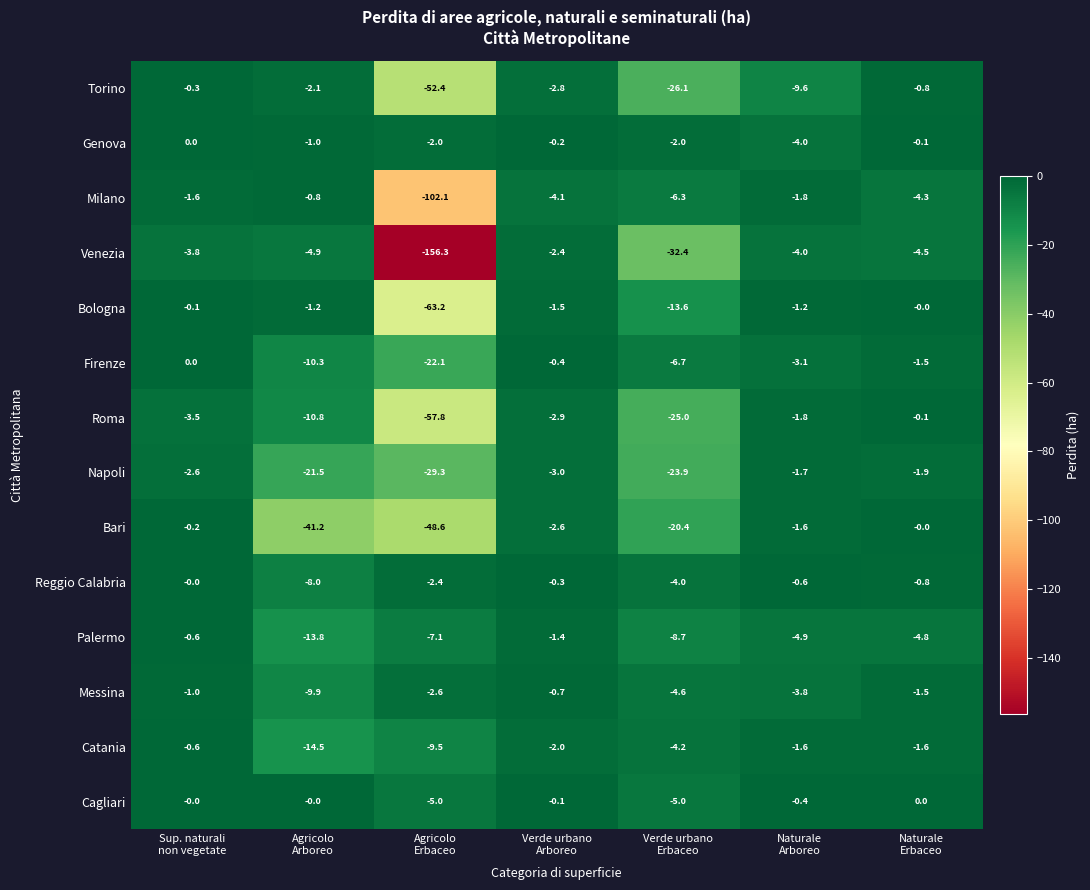

Which series has the largest total across all categories?

Genova